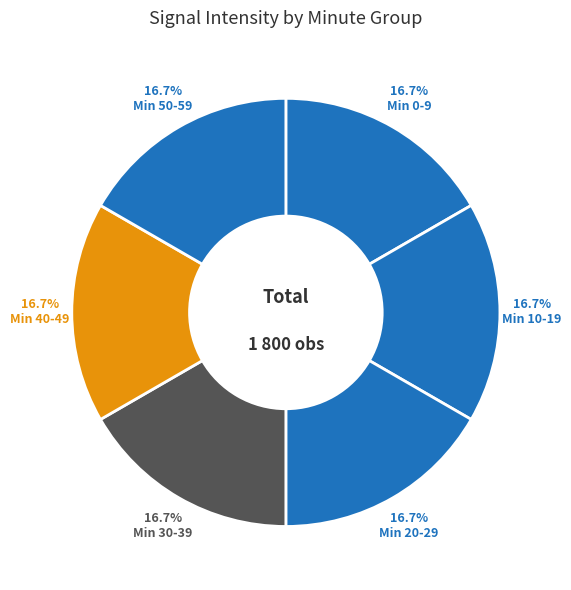

Count the number of slices in the pie.

6